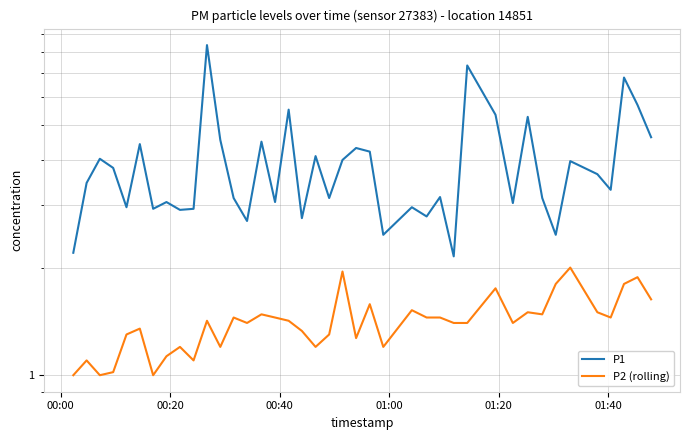

Is the value of P2 (rolling) at 00:40 greater than the value of P1 at 37?

No